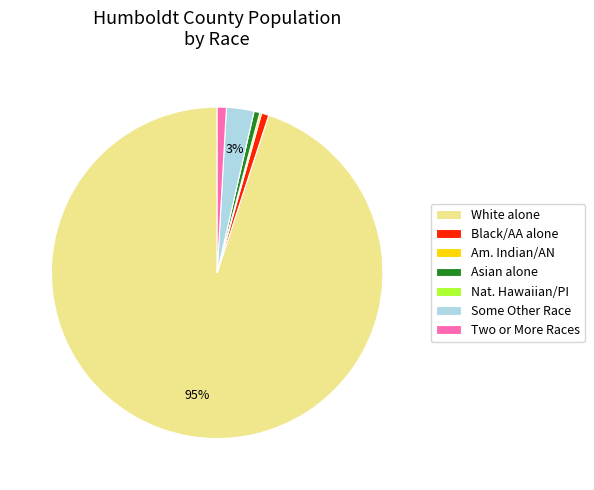

Is it true that Black/AA alone is 1% of the pie?

True